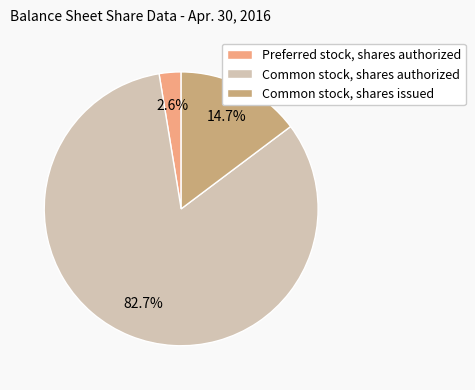

To the nearest percent, what is the difference between the largest and smallest slice percentages?

80%